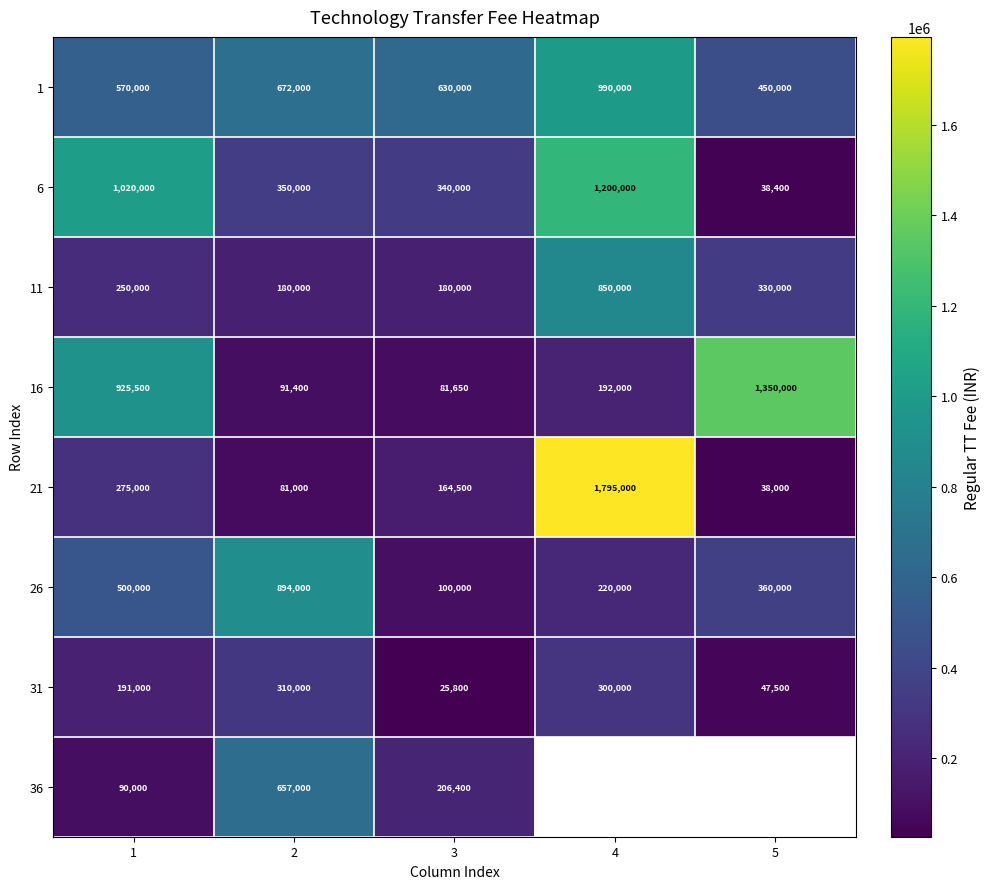

What is the spread (max minus min) of values at 1?

930000